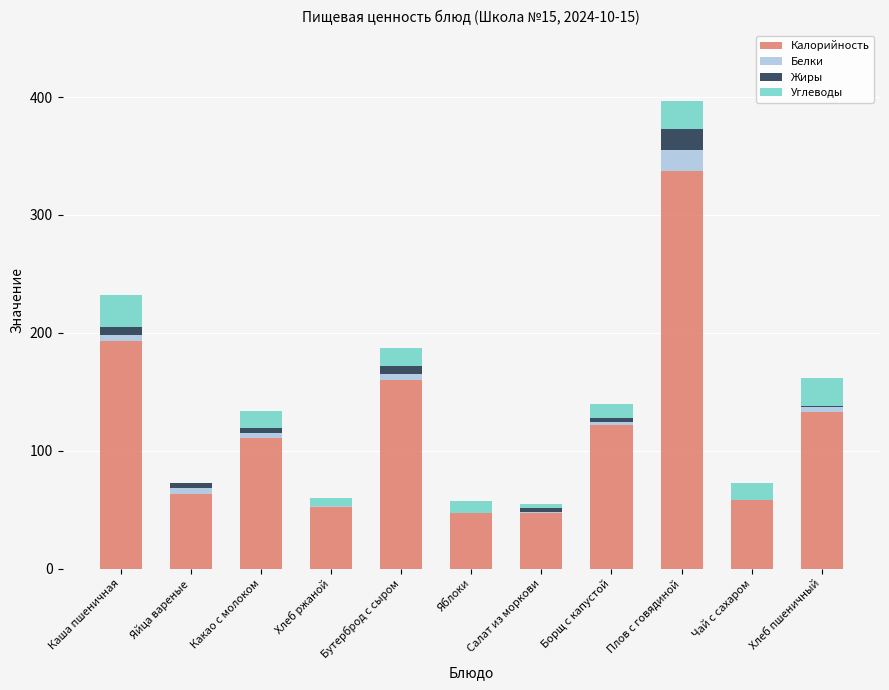

What is the sum of all Калорийность values?

1323